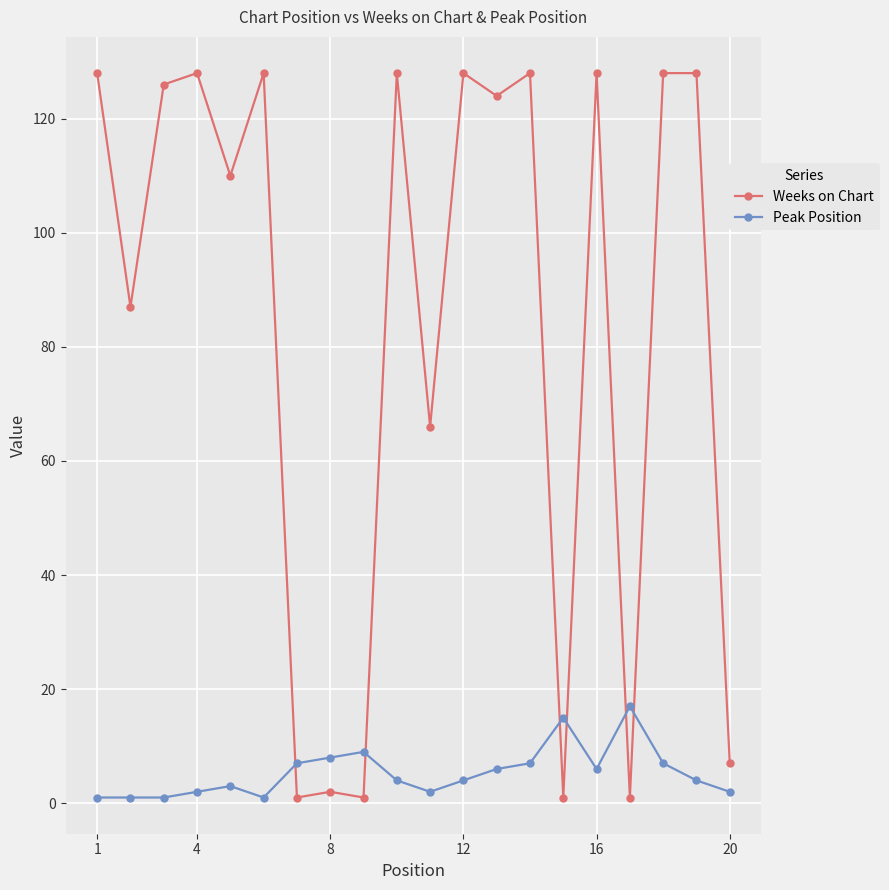

What is the average value of the Peak Position series?

5